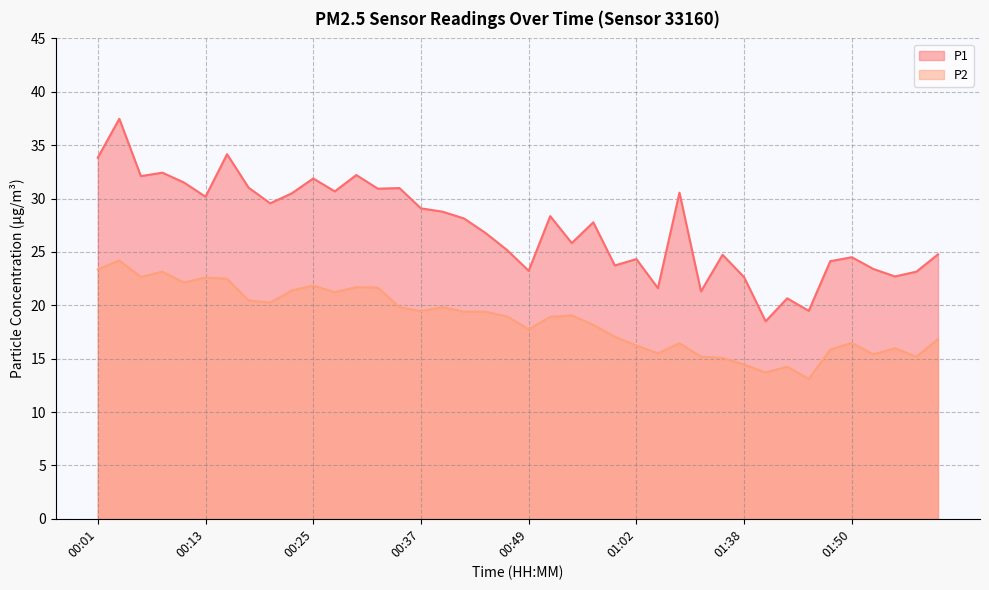

Which series has the widest spread of values?

P1